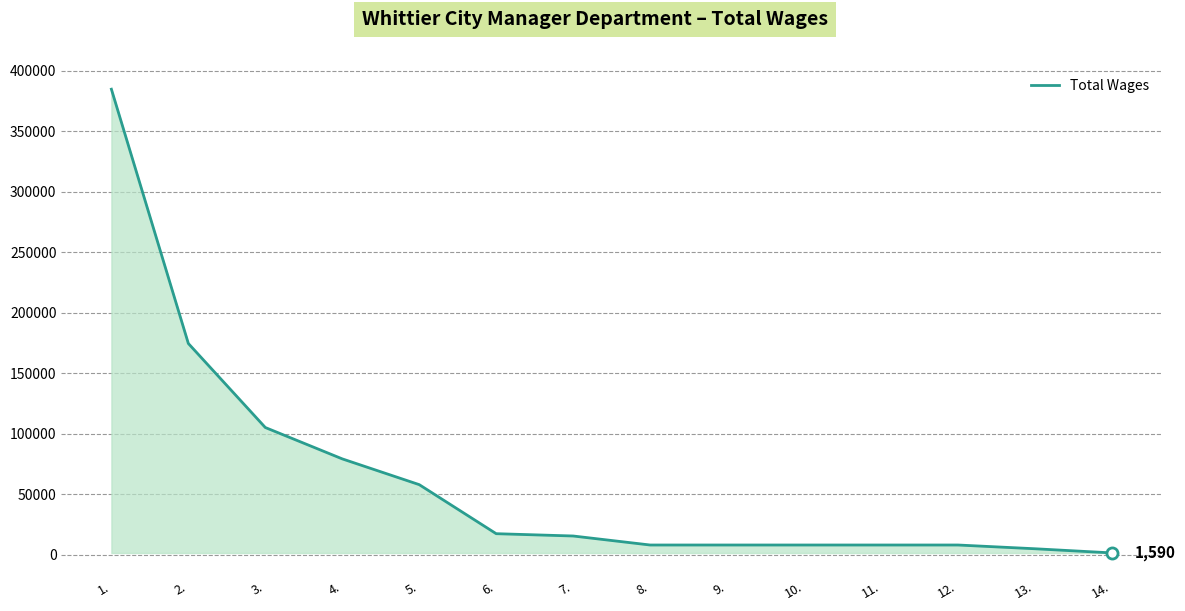

Read the value at 5., to the nearest 50.

58000